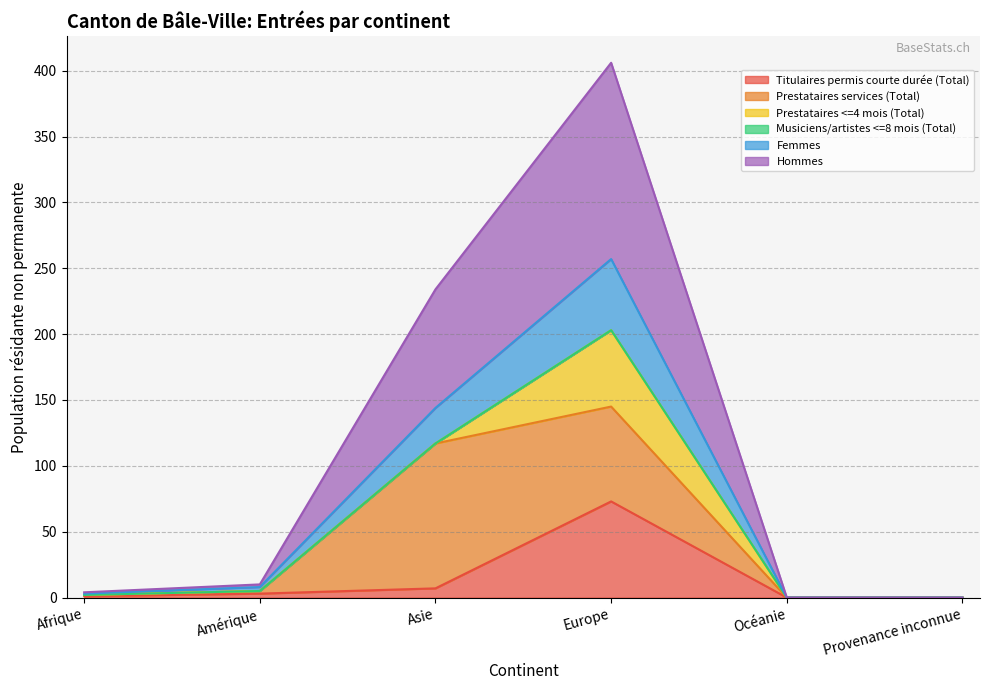

The value of Titulaires permis courte durée (Total) at Europe is 73. True or false?

True